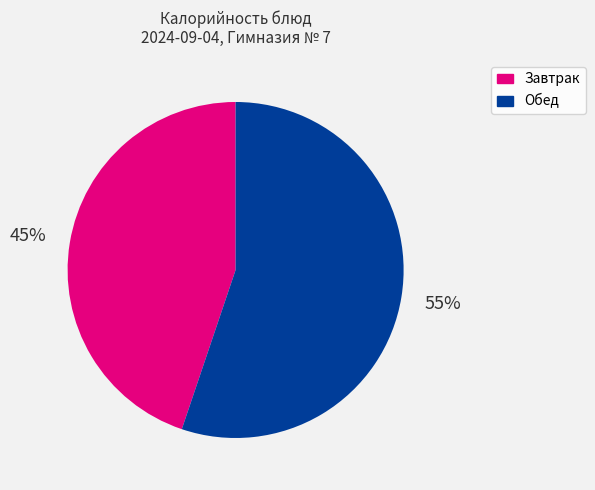

To the nearest percent, what is the average slice percentage?

50%